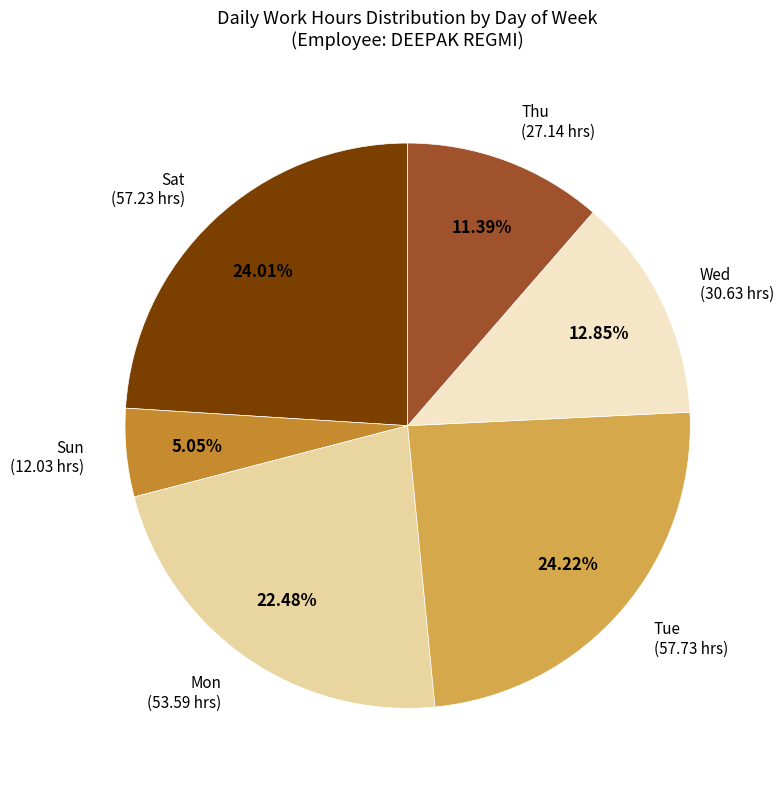

Is there any slice that represents more than half of the pie?

No